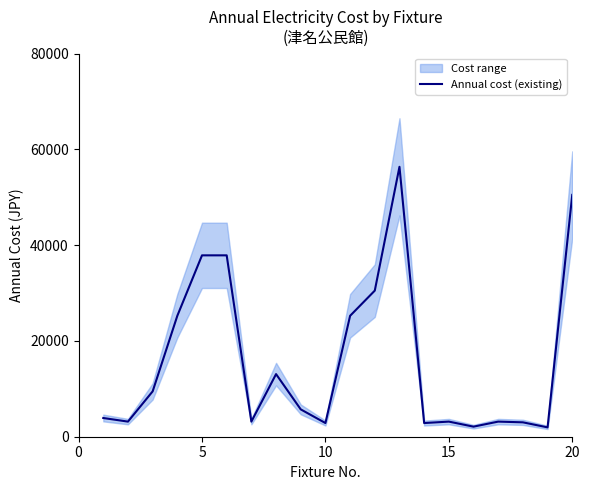

What is the maximum value for Annual cost (existing)?

56376.0